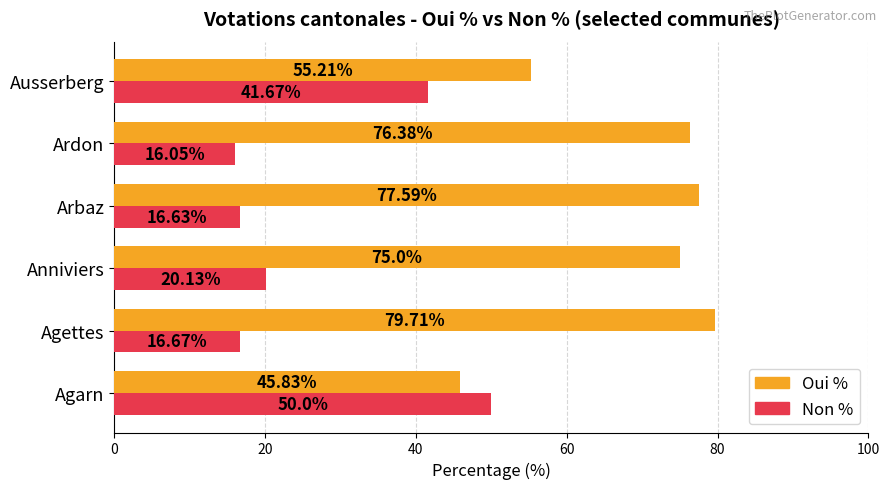

What is the total value across all series at Agarn?

95.8